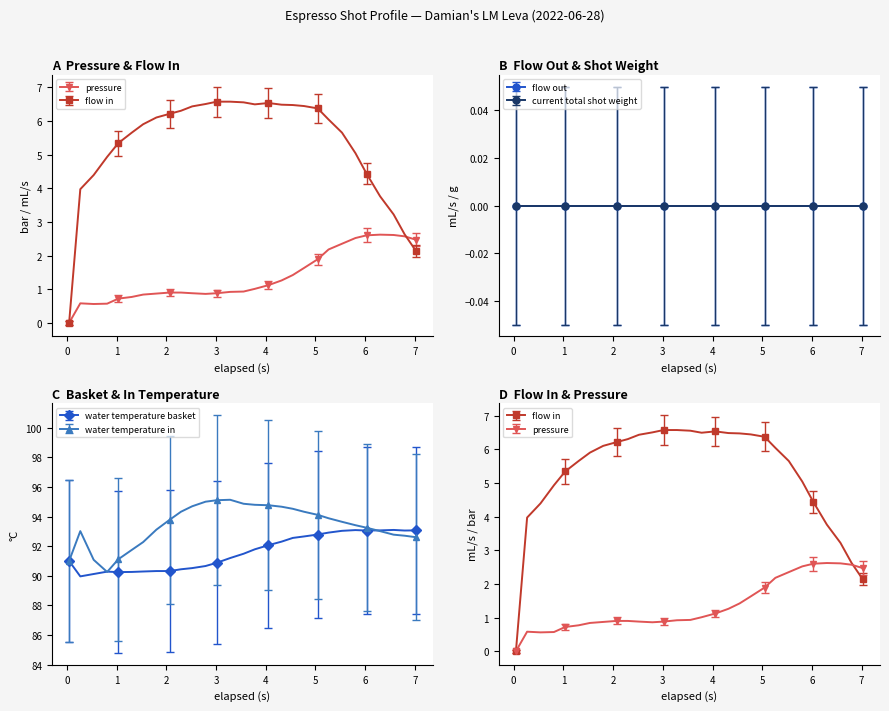

What is the highest value of the water temperature basket series?

93.1